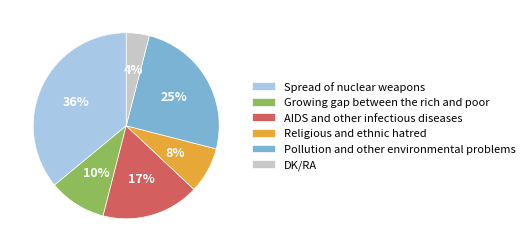

The Growing gap between the rich and poor slice represents 1% of the pie. True or false?

False